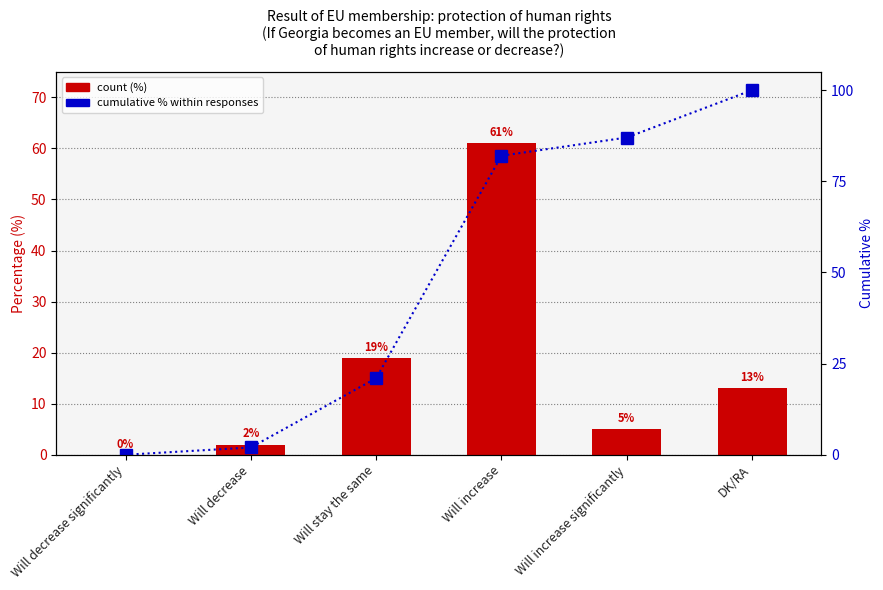

How many positive values does the Percentage (%) series have?

5